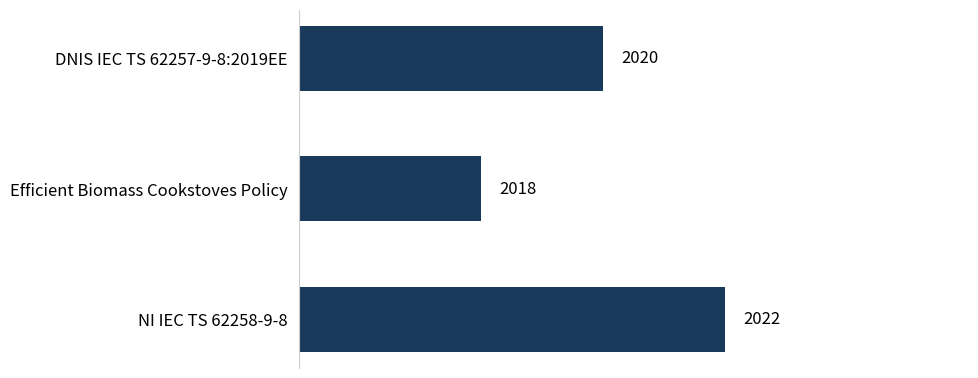

What is the change in value from NI IEC TS 62258-9-8 to Efficient Biomass Cookstoves Policy?

-4